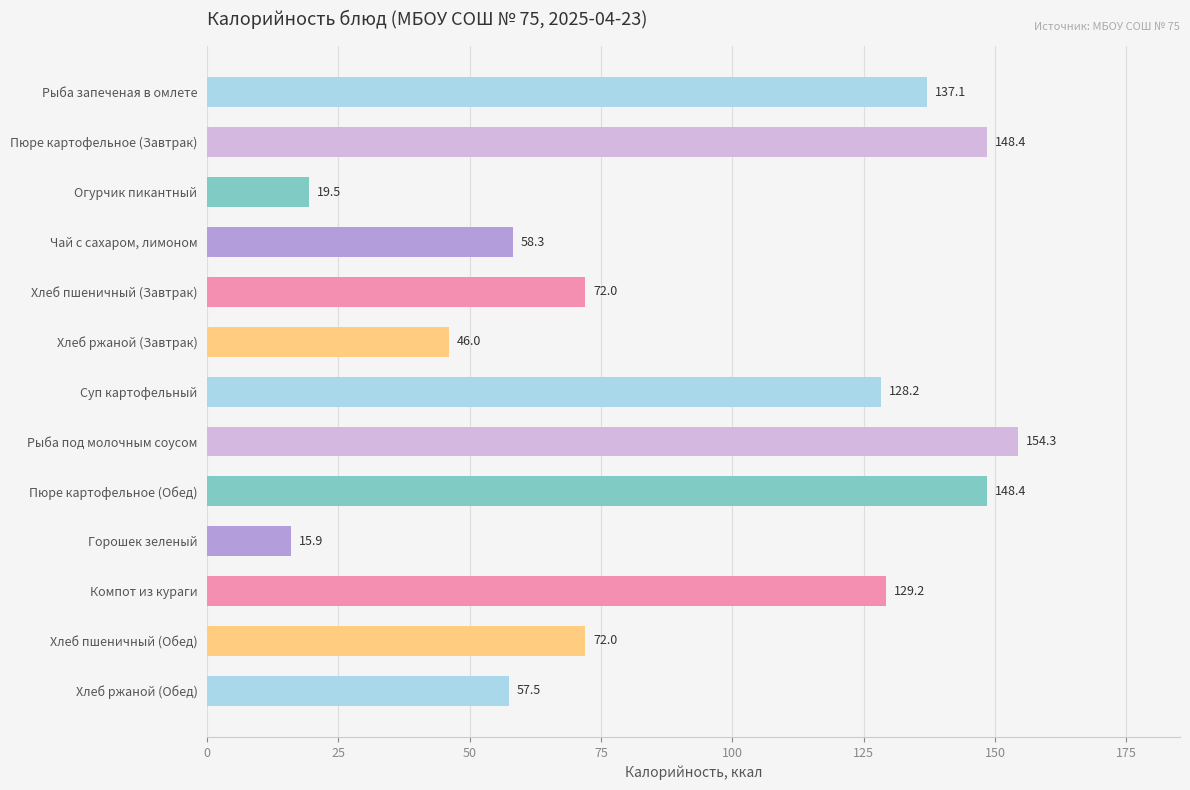

What value does the data have at Хлеб ржаной (Завтрак)?

46.0